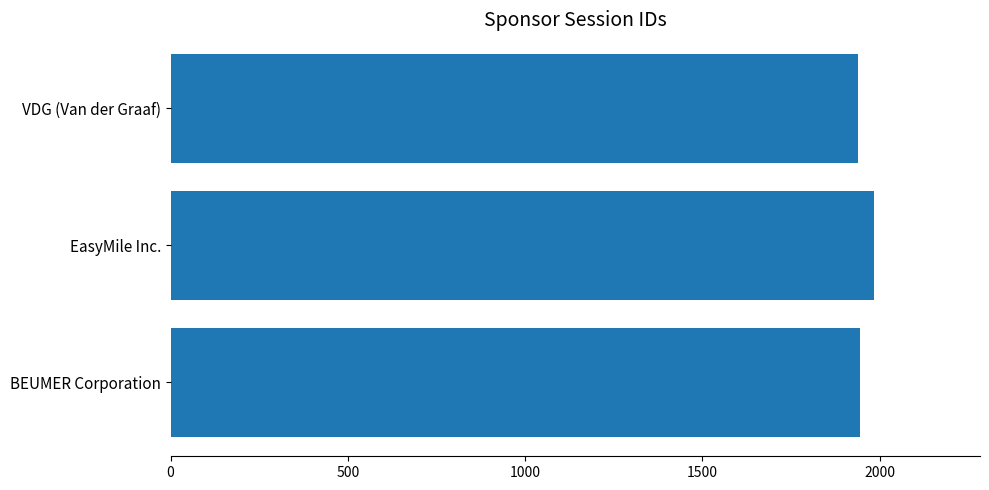

What is the greatest value displayed?

1985